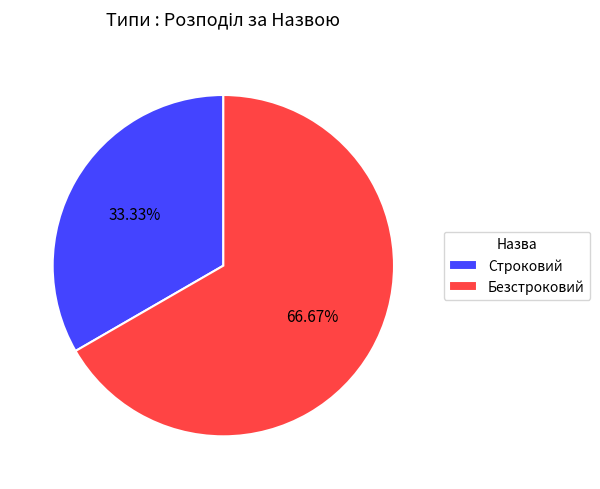

To the nearest percent, what is the difference between the largest and smallest slice percentages?

33%